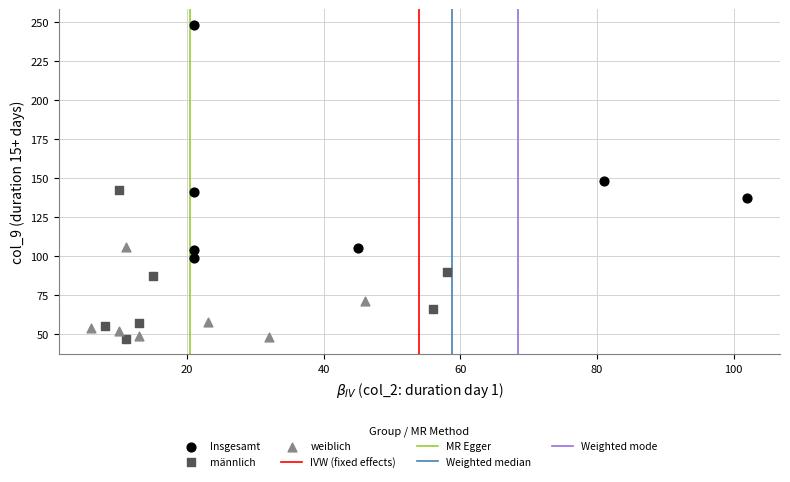

Which series has the largest Y range (max minus min)?

Insgesamt